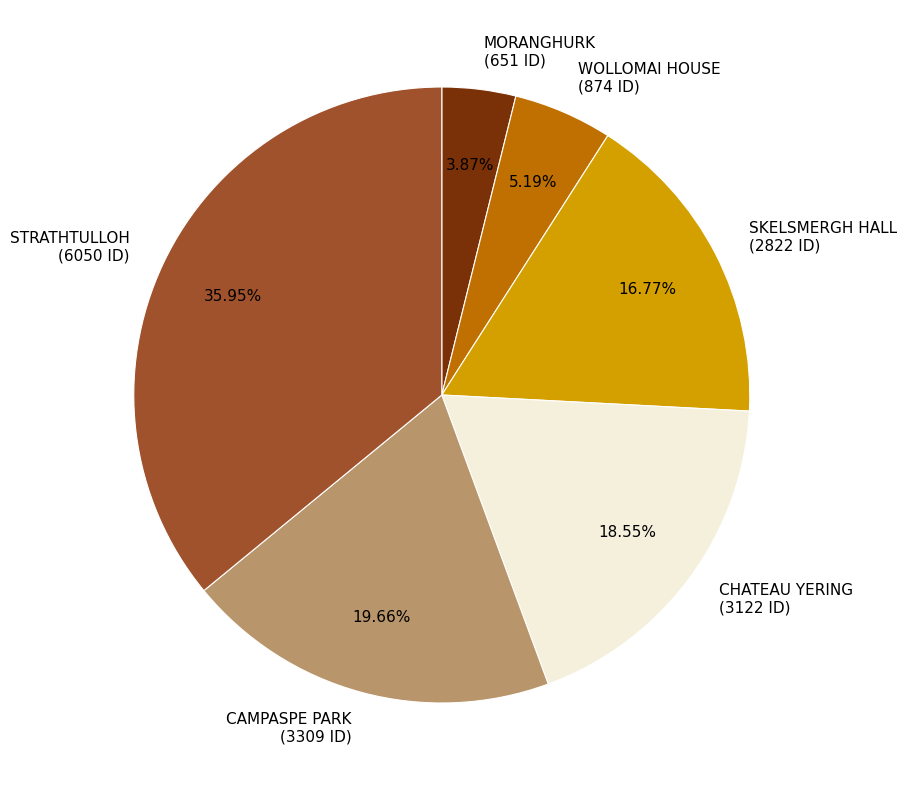

Combined, do STRATHTULLOH and WOLLOMAI HOUSE account for over 50%?

No